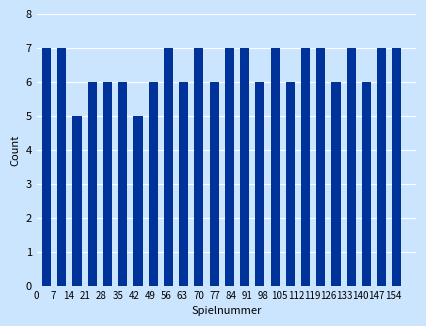

Reading left to right, transcribe this chart: for each bar, give the range it covers on the x-axis and its height. Neither the bar edges nor the heights are printed on the chart, so give them approximately, as read against the axes.

1 to 8: 7
8 to 14: 7
14 to 21: 5
21 to 27: 6
27 to 34: 6
34 to 41: 6
41 to 47: 5
47 to 54: 6
54 to 60: 7
60 to 67: 6
67 to 73: 7
73 to 80: 6
80 to 87: 7
87 to 93: 7
93 to 100: 6
100 to 106: 7
106 to 113: 6
113 to 120: 7
120 to 126: 7
126 to 133: 6
133 to 139: 7
139 to 146: 6
146 to 152: 7
152 to 159: 7